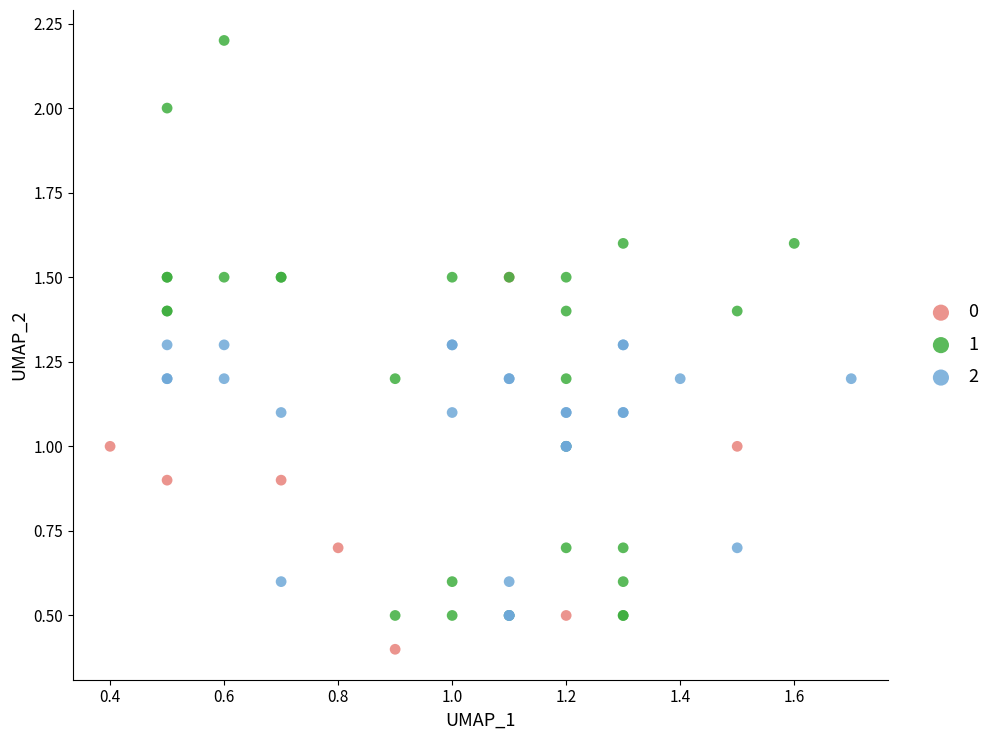

Which series has the widest spread of Y values?

1